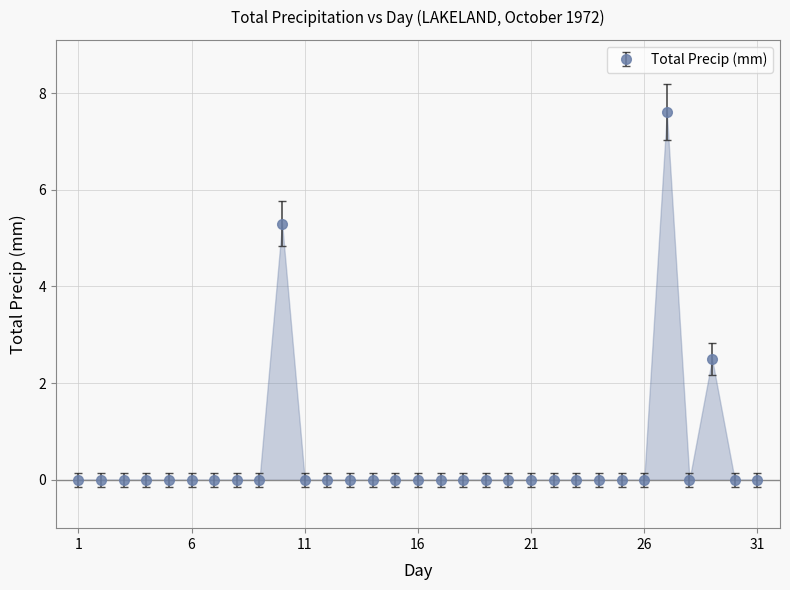

True or false: there are more than 0 points higher than both neighbors.

True